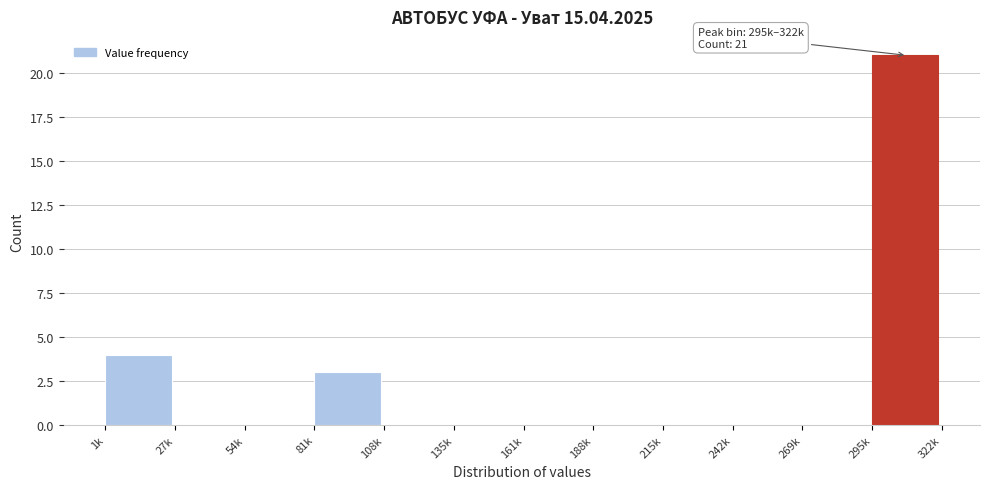

Reading right to left, what are all the values shown in this chart?

295k=21	269k=0	242k=0	215k=0	188k=0	161k=0	135k=0	108k=0	81k=3	54k=0	27k=0	1k=4